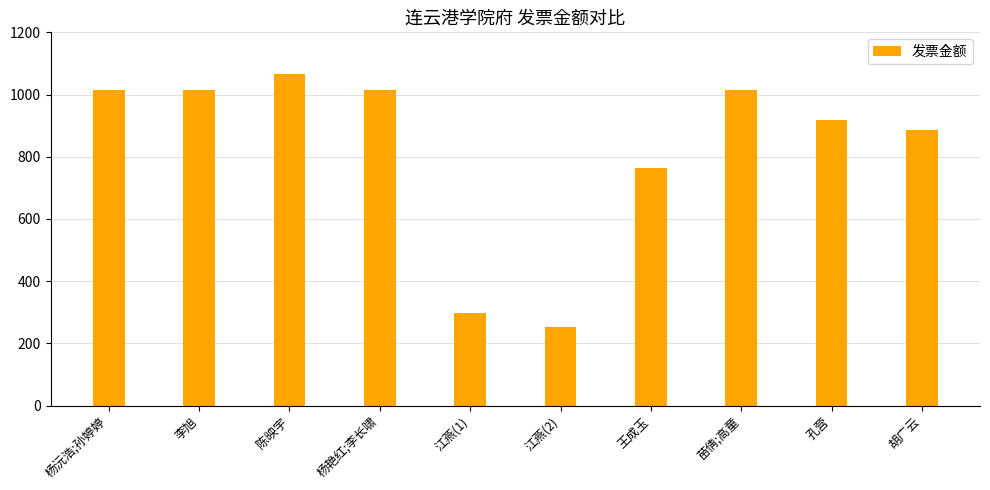

Between 陈映宇 and 苗倩;高童, which is larger?

陈映宇